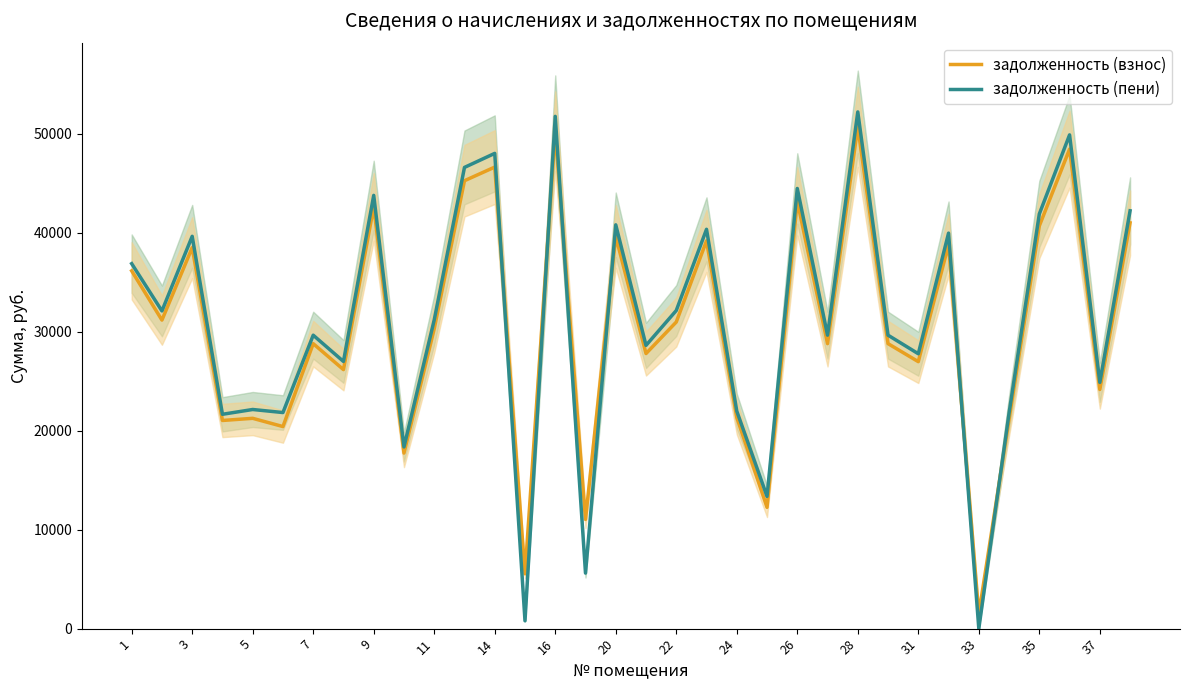

Which category has the lowest value in the задолженность (взнос) series?

33